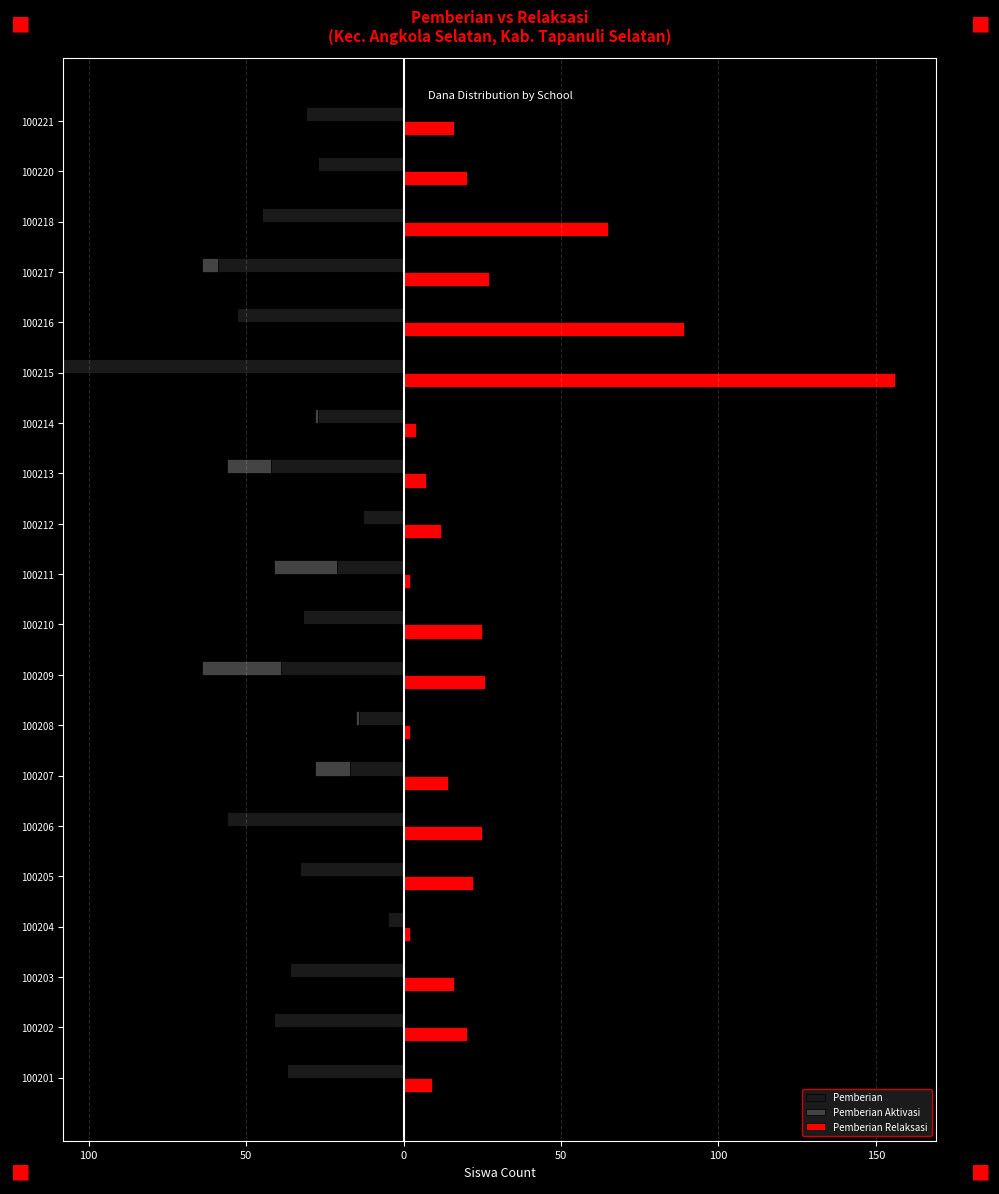

Reading left to right, list all the values displayed in this chart.

Pemberian: -37	-41	-36	-5	-33	-56	-17	-14	-39	-32	-21	-13	-42	-27	-108	-53	-59	-45	-27	-31
Pemberian Aktivasi: 0	0	0	0	0	0	-11	-1	-25	0	-20	0	-14	-1	0	0	-5	0	0	0
Pemberian Relaksasi: 9	20	16	2	22	25	14	2	26	25	2	12	7	4	156	89	27	65	20	16